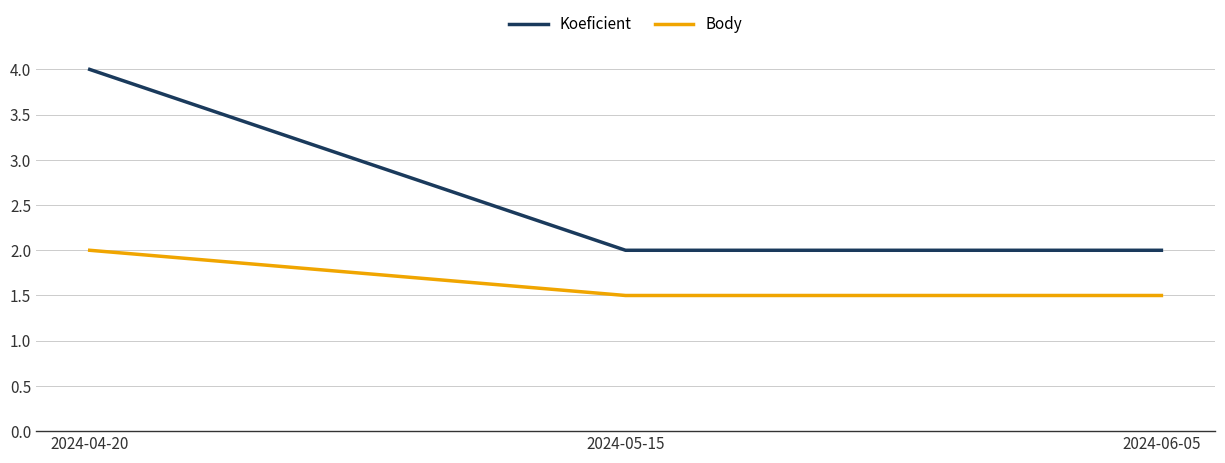

At which label does Koeficient reach its peak?

2024-04-20